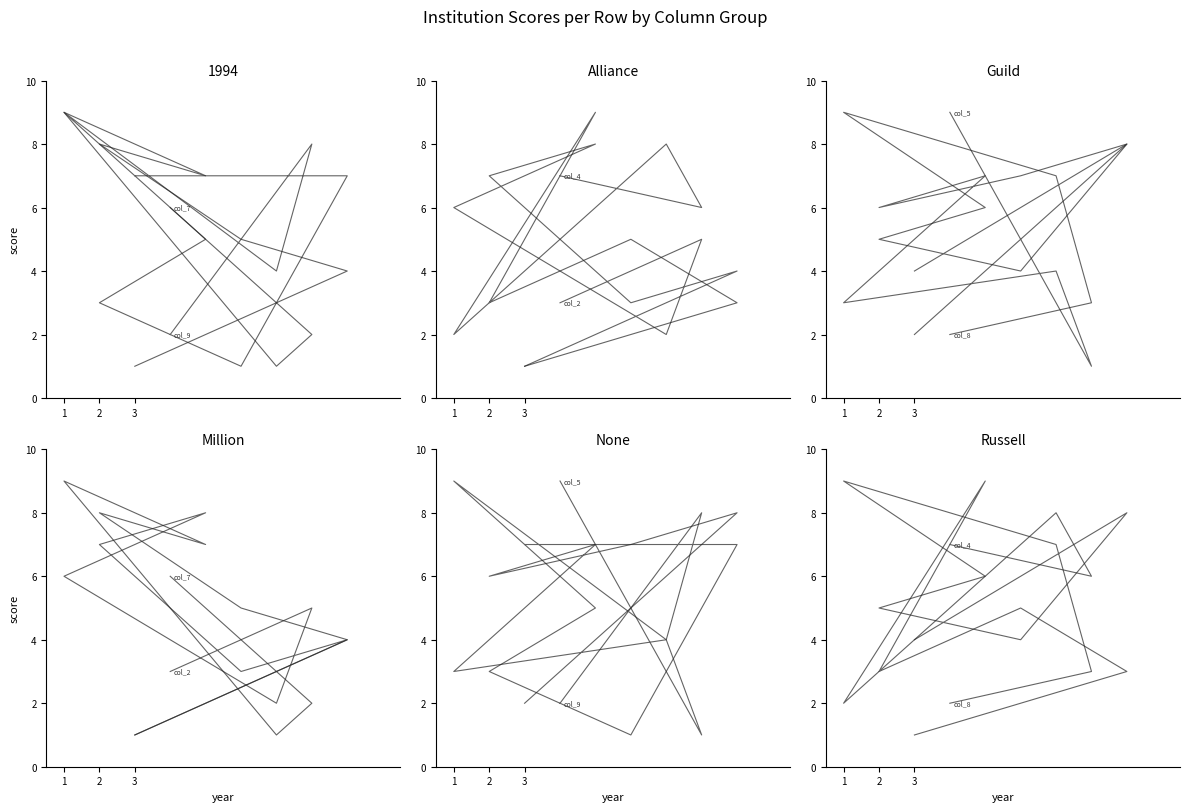

Count the col_7 values in the range 2 to 7.

5